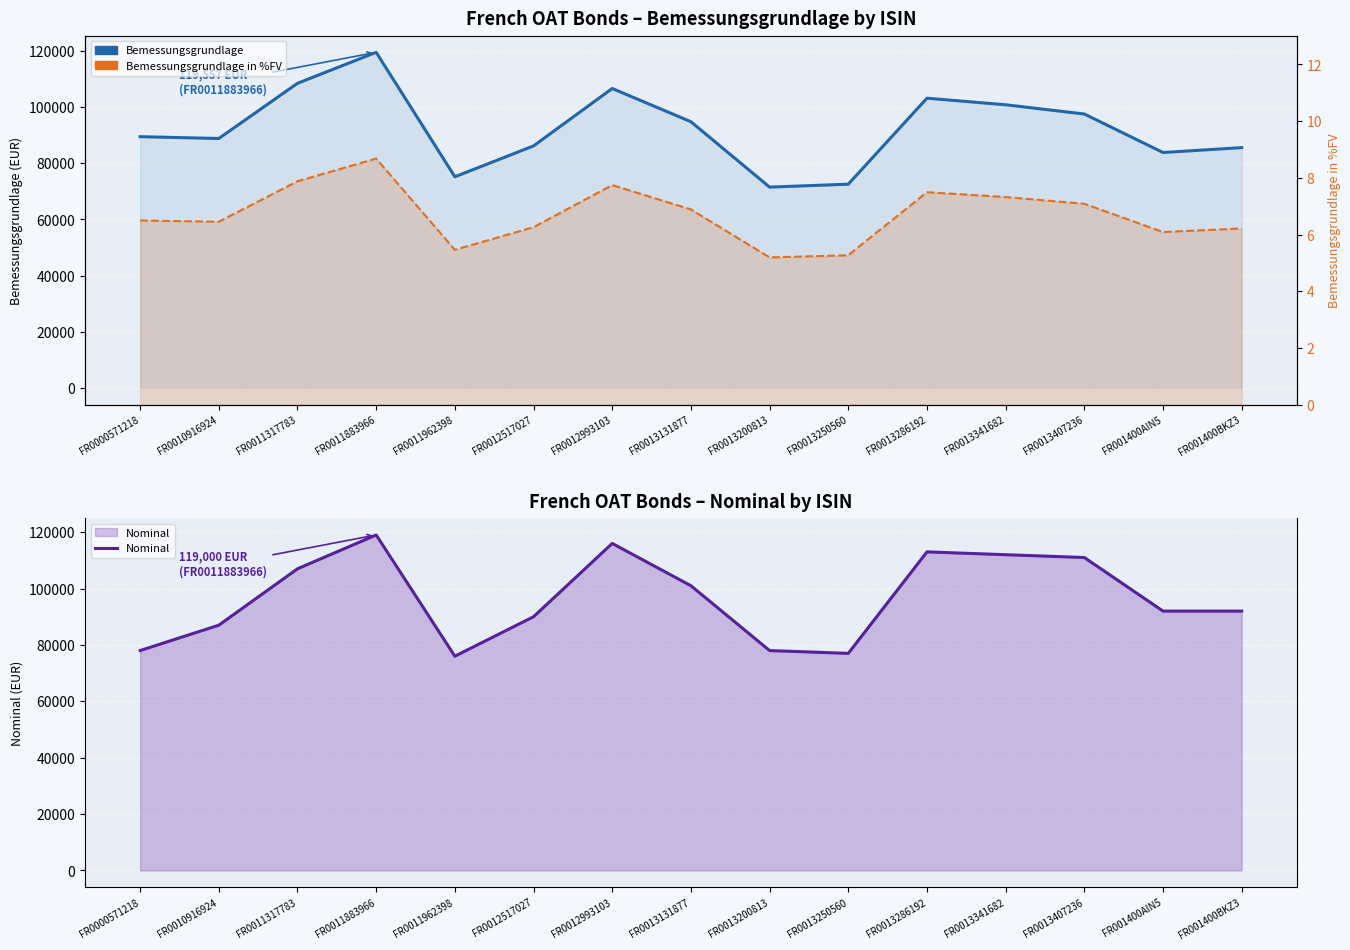

How many lines are shown in the chart?

3